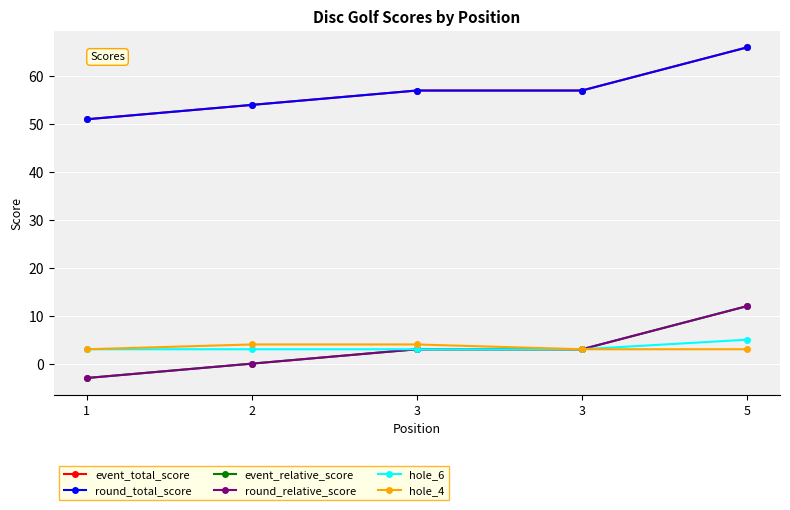

Reading left to right, extract all data points from this chart.

event_total_score: 1=51	2=54	3=57	3=57	5=66
round_total_score: 1=51	2=54	3=57	3=57	5=66
event_relative_score: 1=-3	2=0	3=3	3=3	5=12
round_relative_score: 1=-3	2=0	3=3	3=3	5=12
hole_6: 1=3	2=3	3=3	3=3	5=5
hole_4: 1=3	2=4	3=4	3=3	5=3